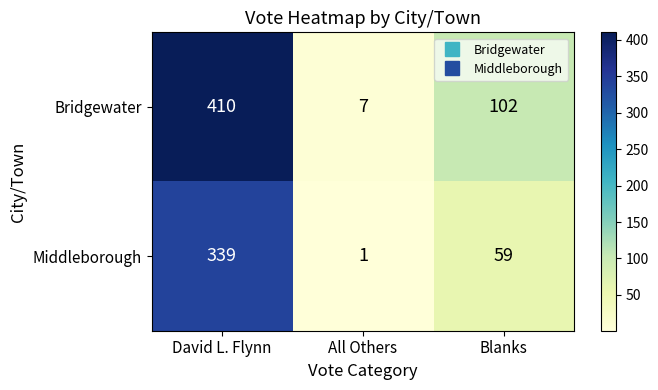

Which series changed the most between David L. Flynn and Blanks?

Bridgewater